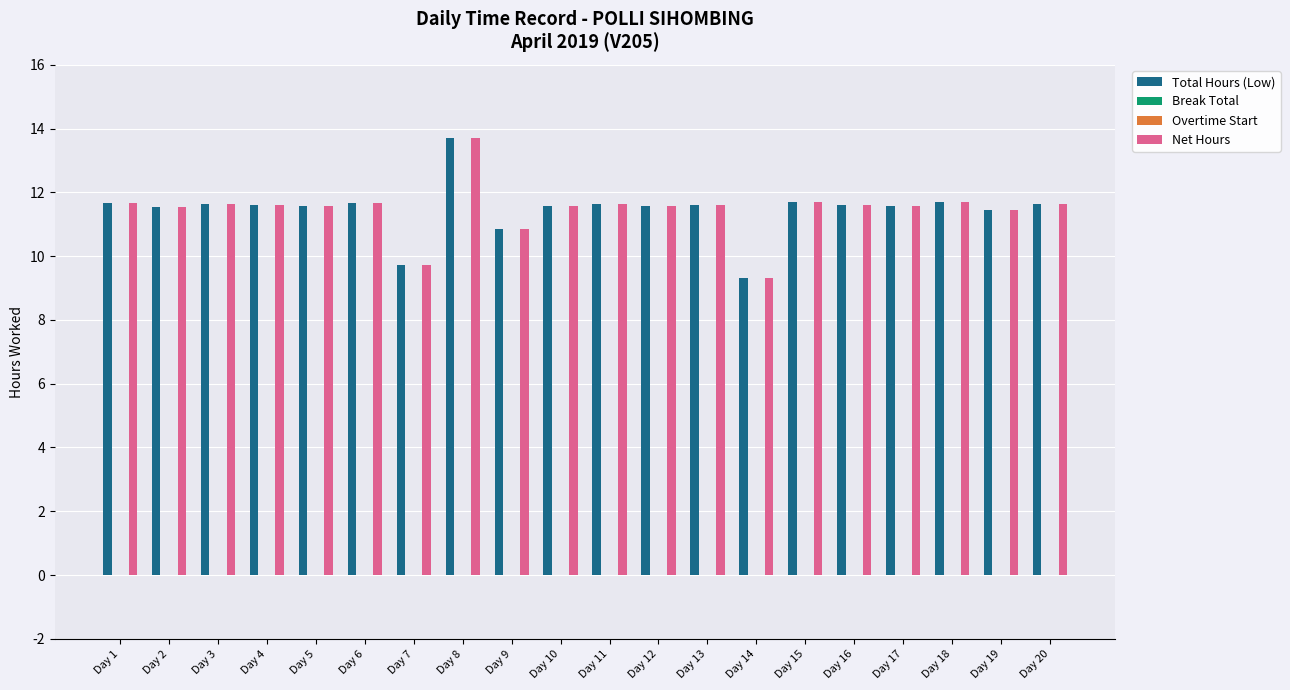

What are all the series names shown in the legend?

Total Hours (Low), Break Total, Overtime Start, Net Hours